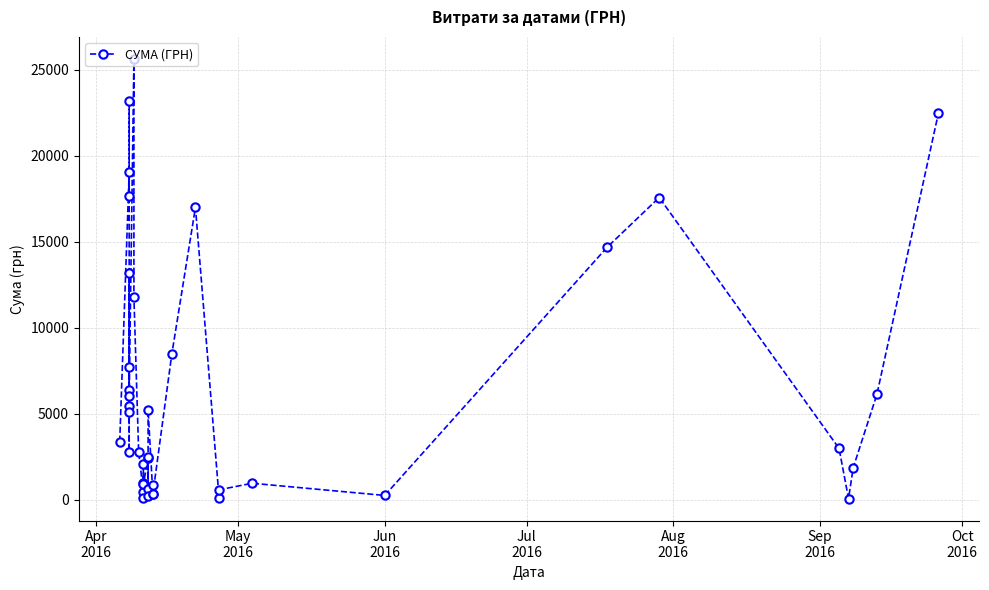

Reading left to right, transcribe all the data shown in this chart.

3387.1	19046.2	17650.0	23207.1	5463.4	7735.6	13195.0	2817.4	6386.5	5098.2	6053.3	25631.6	11785.0	2801.3	440.0	89.8	969.7	2078.7	907.2	2440.0	655.0	2520.0	210.0	5224.5	352.8	891.0	347.0	8461.0	17001.0	113.2	594.0	972.6	264.0	14688.8	17579.0	2999.0	84.5	1880.0	6139.8	22483.2